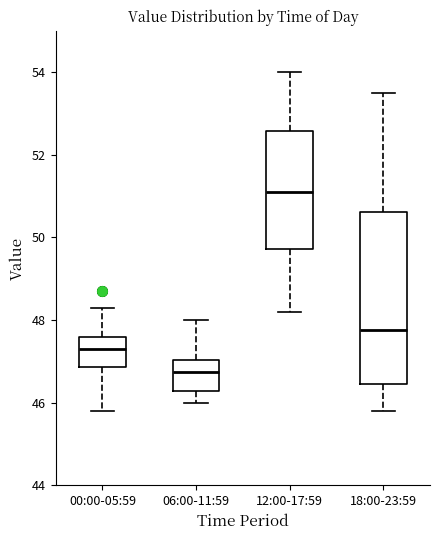

Where does the lower whisker of the box for 12:00-17:59 end on the y-axis? The values are not printed on the chart, so give them approximately, as read against the axis.

48.2